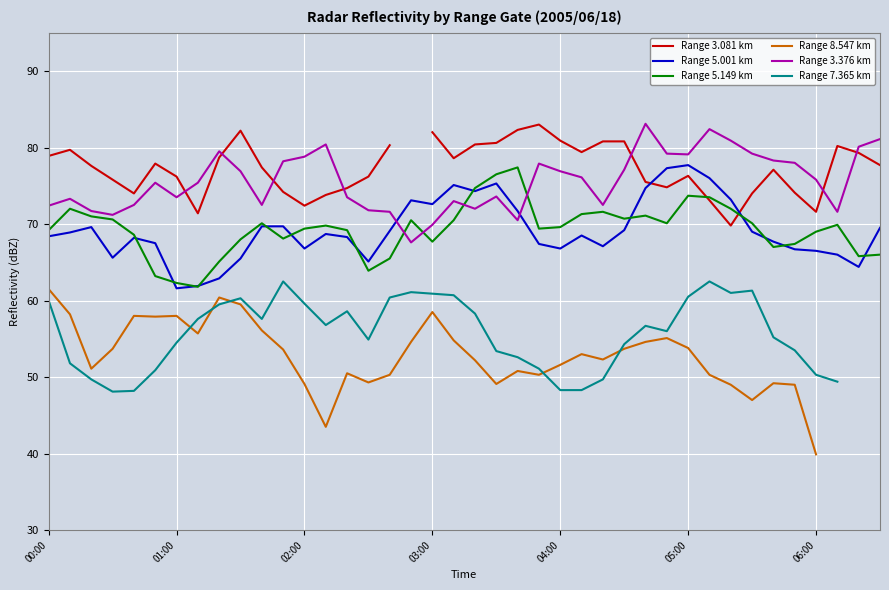

True or false: Range 5.149 km and Range 8.547 km intersect in this chart.

False